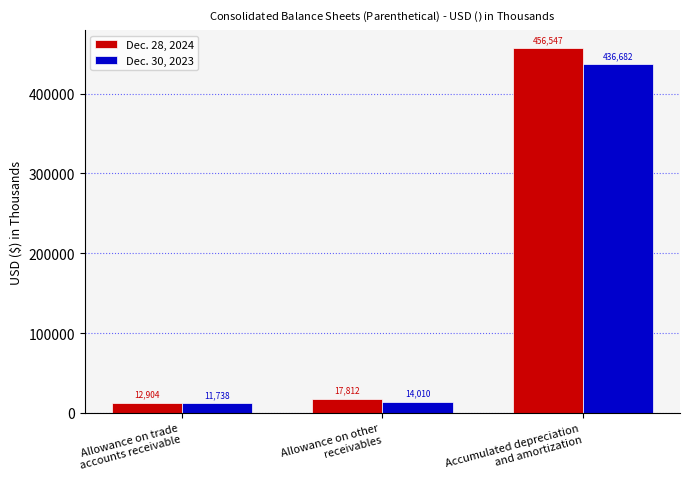

Reading left to right, list all the values displayed in this chart.

Dec. 28, 2024: Allowance on trade
accounts receivable=12904	Allowance on other
receivables=17812	Accumulated depreciation
and amortization=456547
Dec. 30, 2023: Allowance on trade
accounts receivable=11738	Allowance on other
receivables=14010	Accumulated depreciation
and amortization=436682